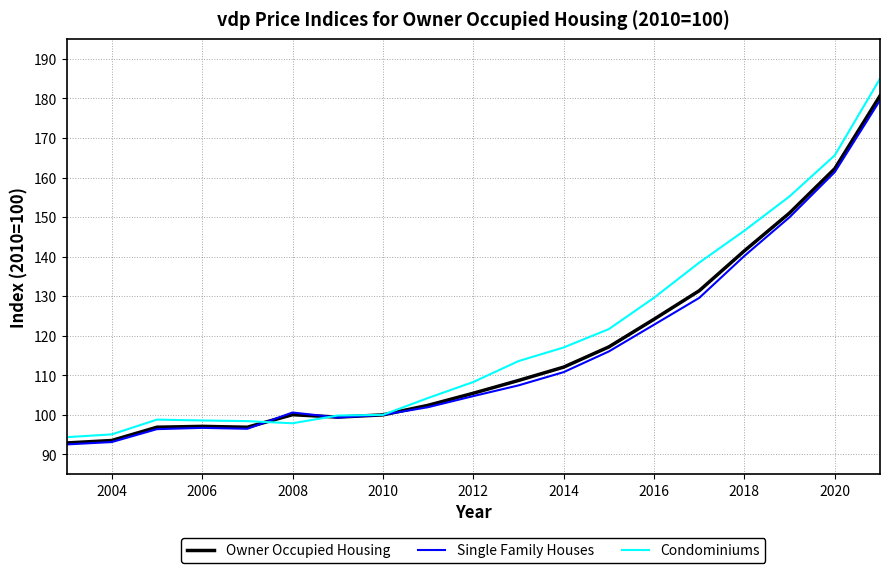

Which series has the largest range (max minus min)?

Condominiums